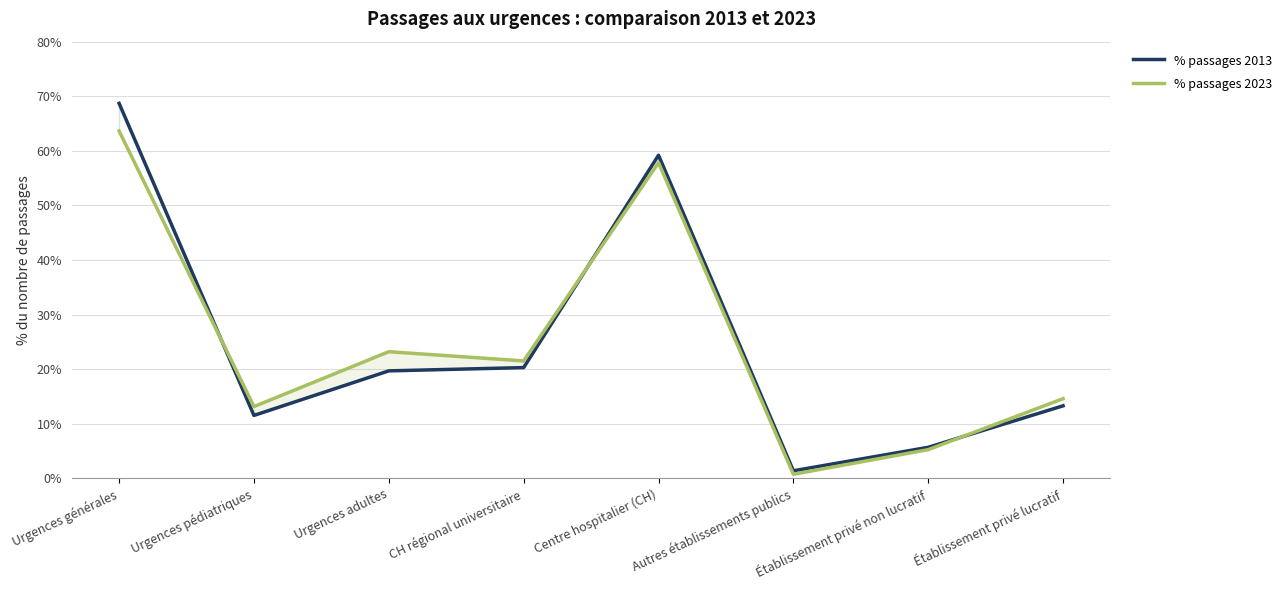

List the series in order of their overall mean, lowest first.

% passages 2013, % passages 2023